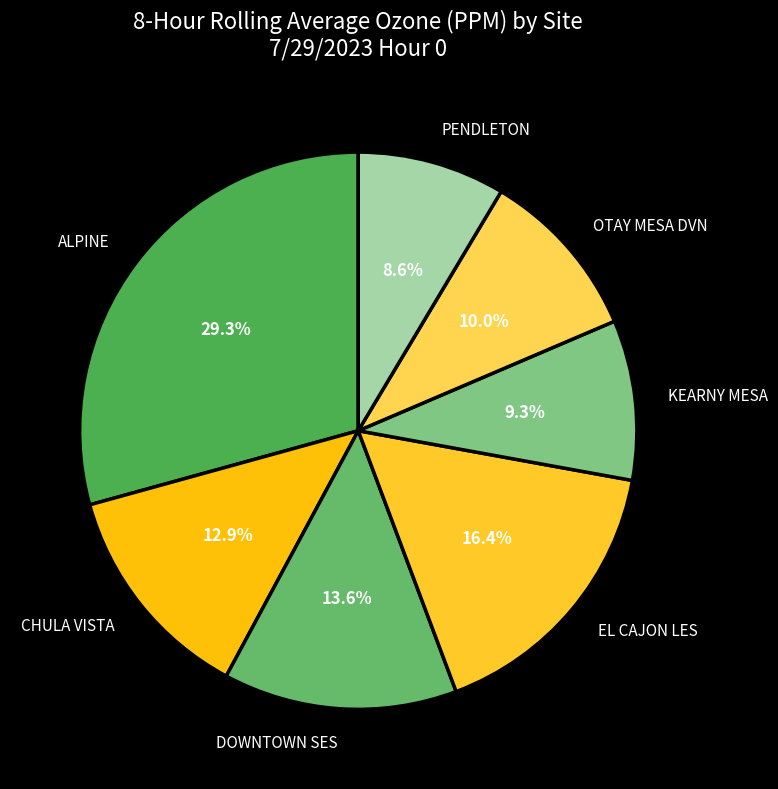

Is there a majority slice in this chart?

No